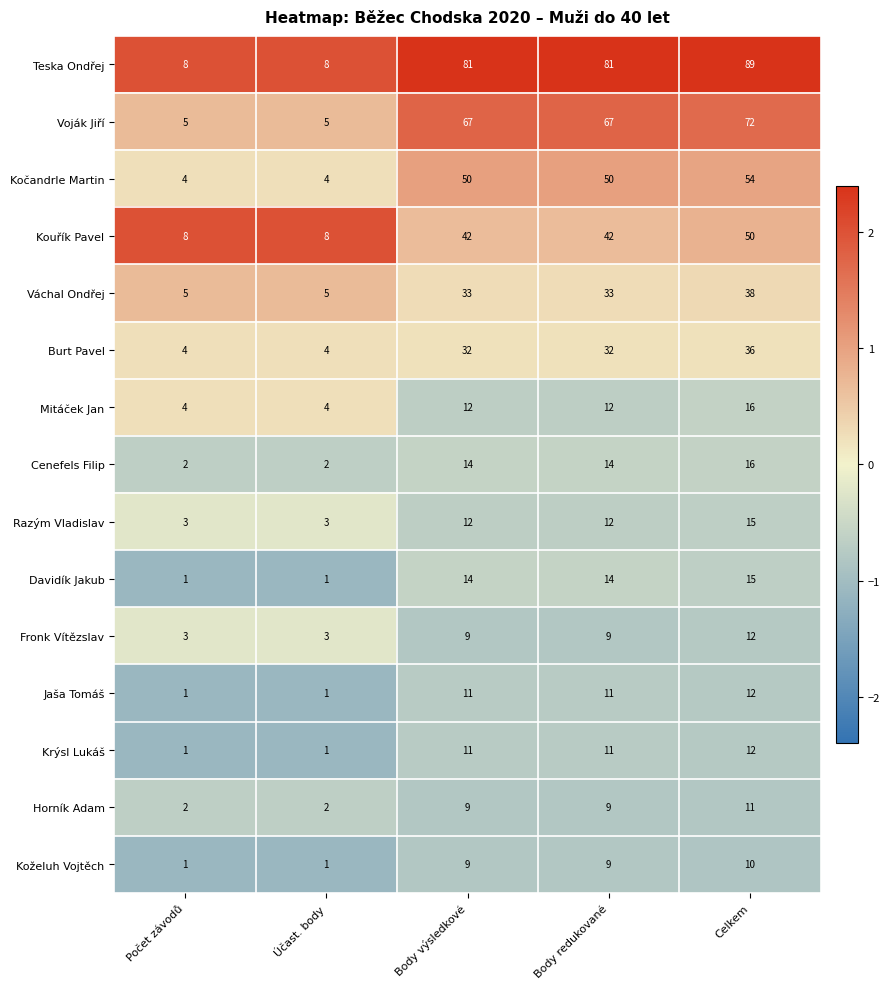

What is the spread (max minus min) of values at Body redukované?

72